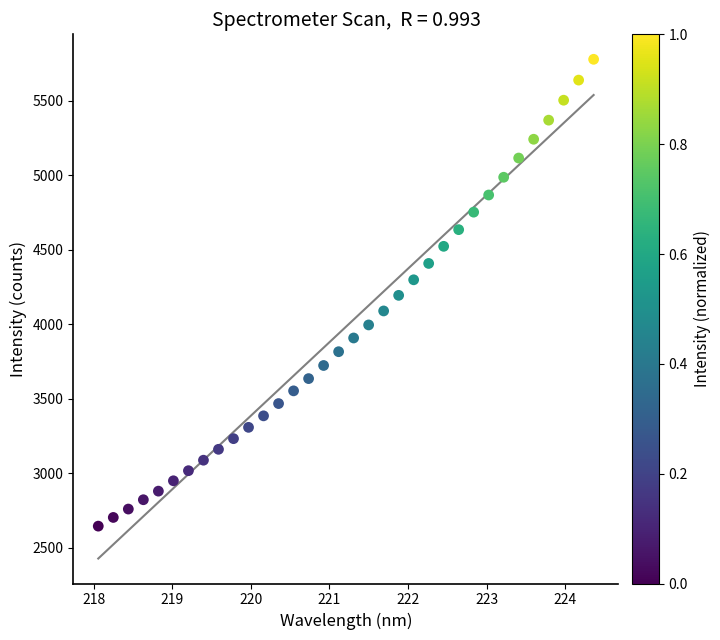

What is the range of X values (max minus min)?

6.3